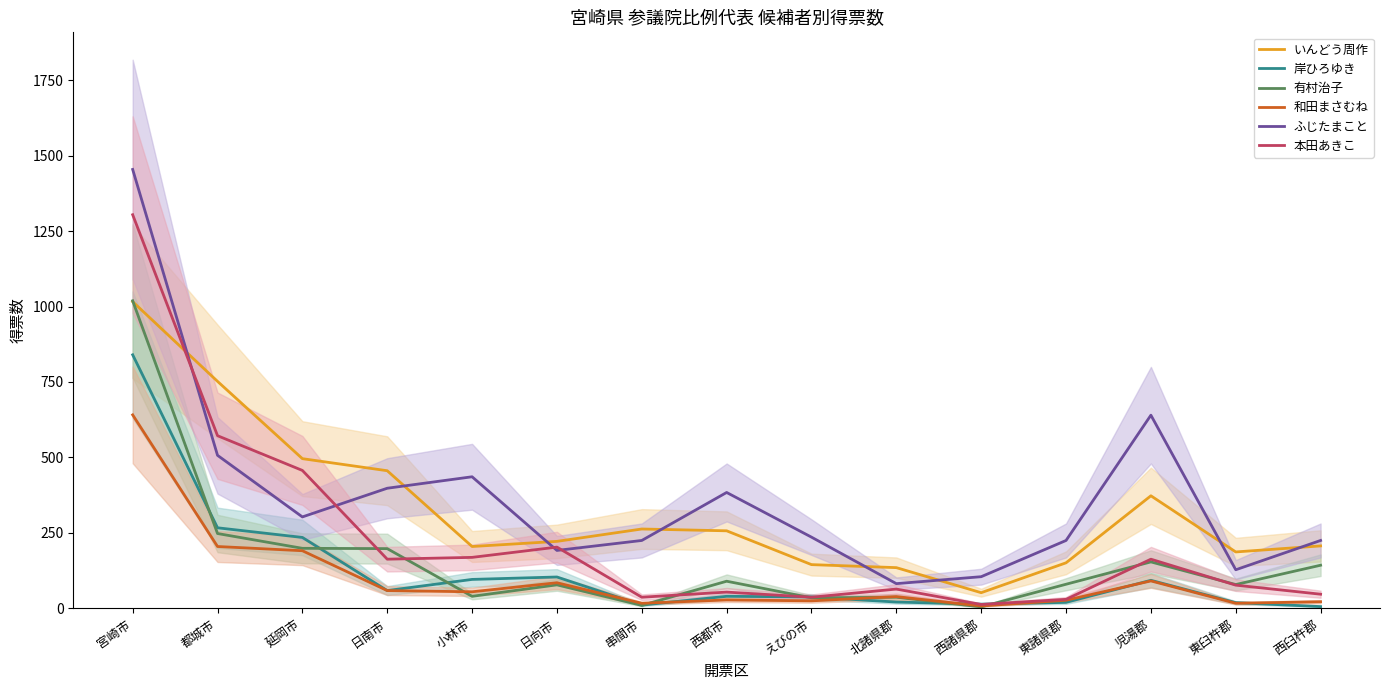

How many values in the 岸ひろゆき series are below 40?

7